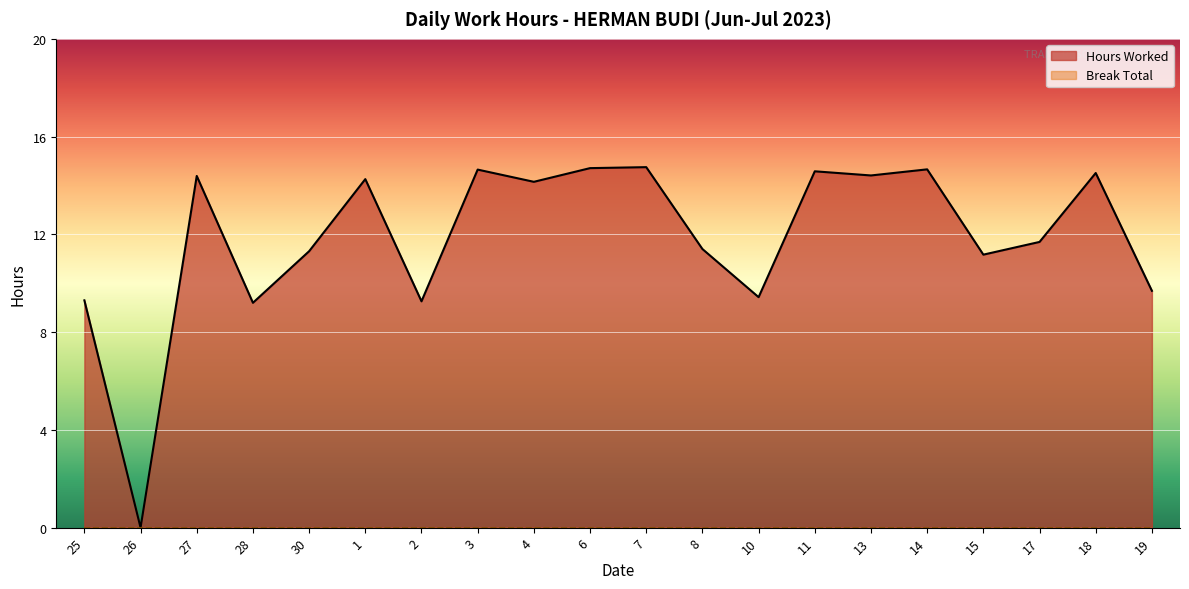

Reading right to left, what are all the values shown in this chart?

9.7	14.5	11.7	11.2	14.7	14.4	14.6	9.4	11.4	14.8	14.7	14.2	14.7	9.3	14.3	11.3	9.2	14.4	0.0	9.3